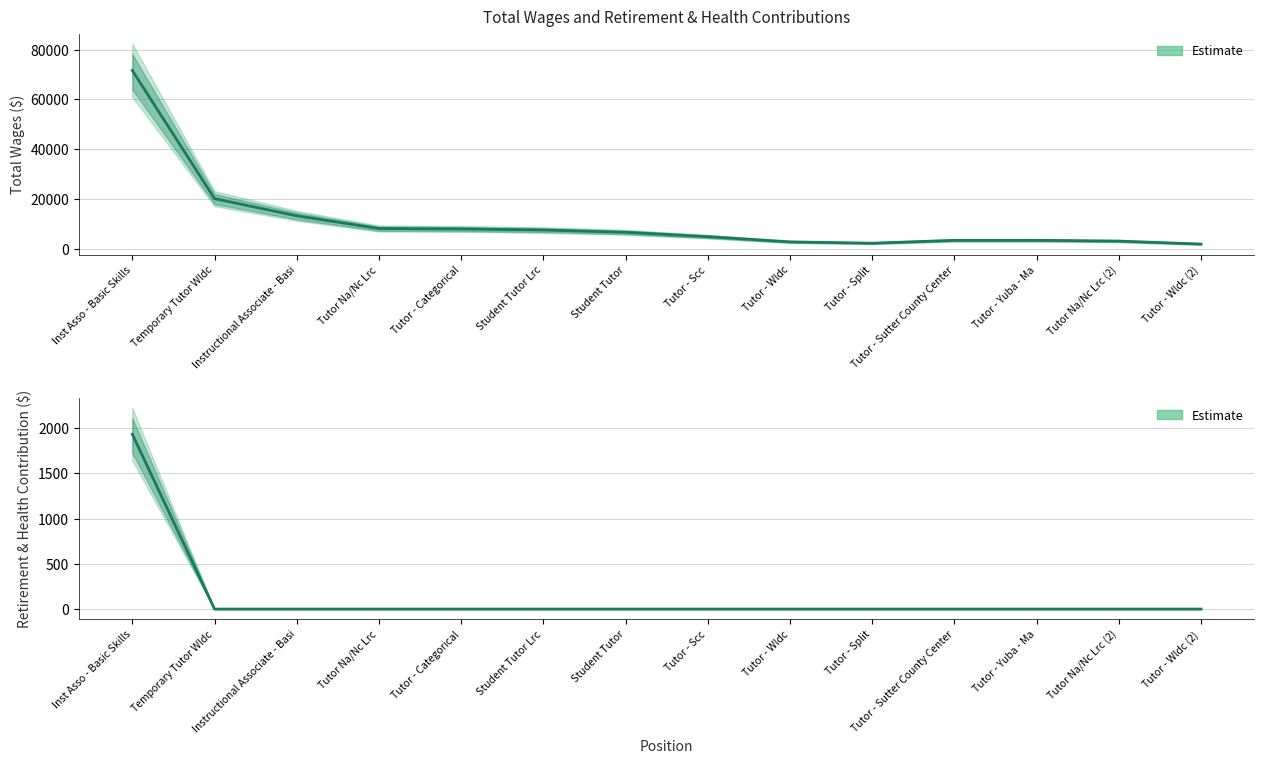

What is the difference between the highest and lowest values at Student Tutor?

6585